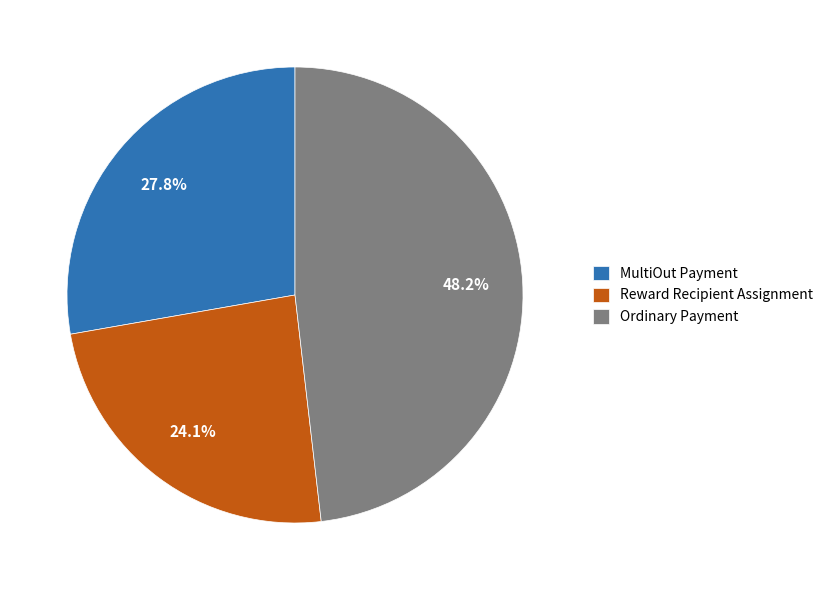

How many slices are in this pie chart?

3